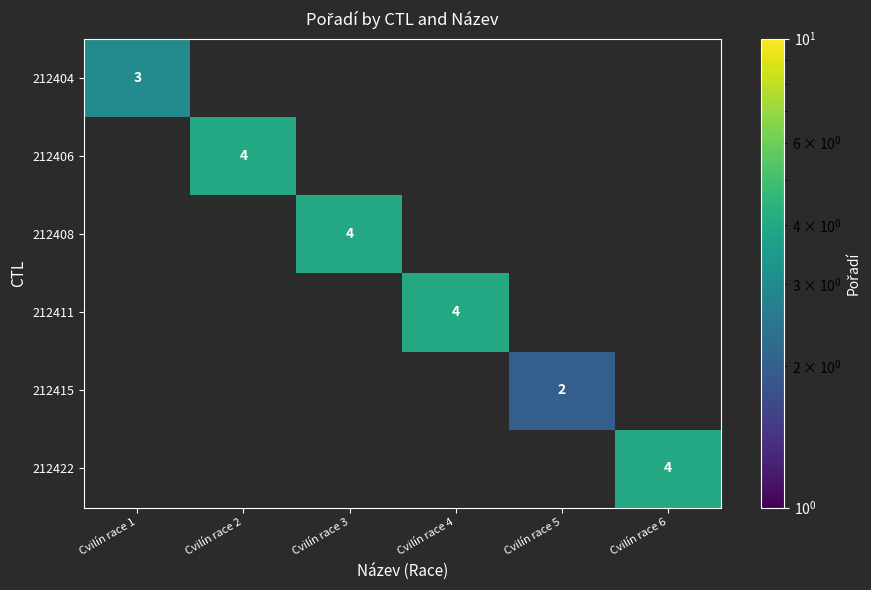

The value of 212415 at Cvilín race 5 is 2. True or false?

True